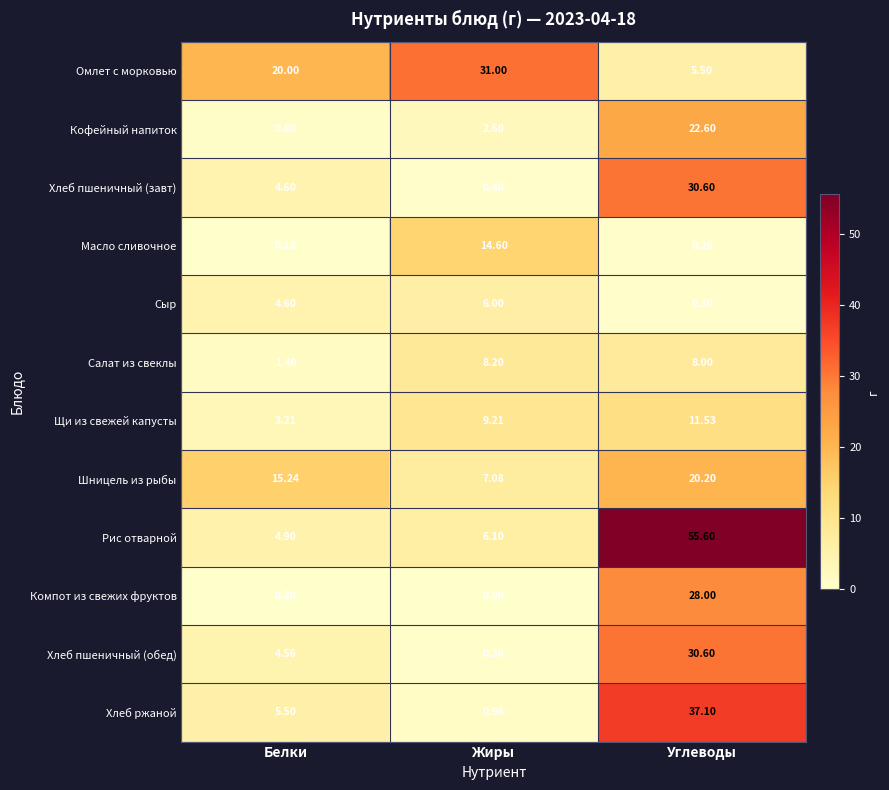

At which label is Компот из свежих фруктов closest to 14?

Белки